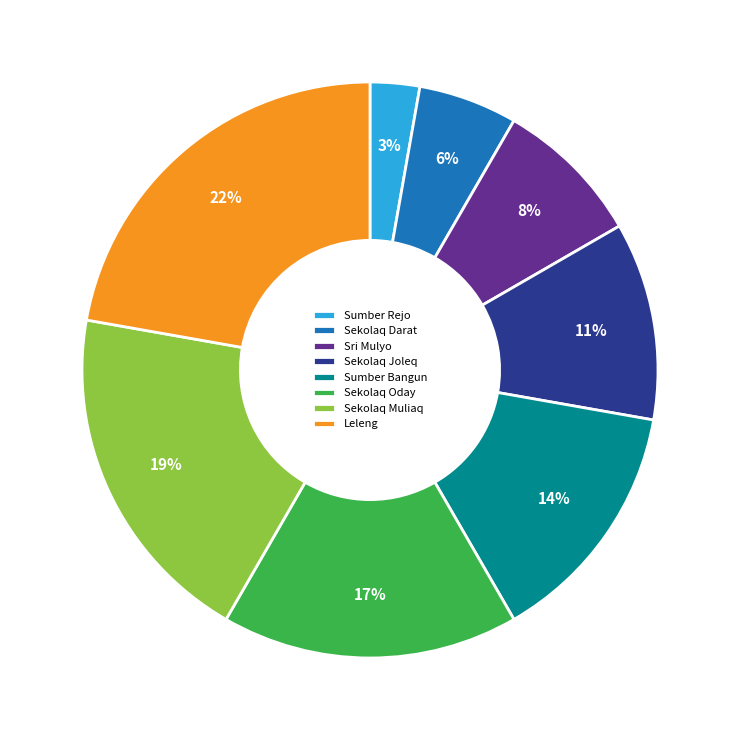

Which has a higher value, Sumber Rejo or Leleng?

Leleng